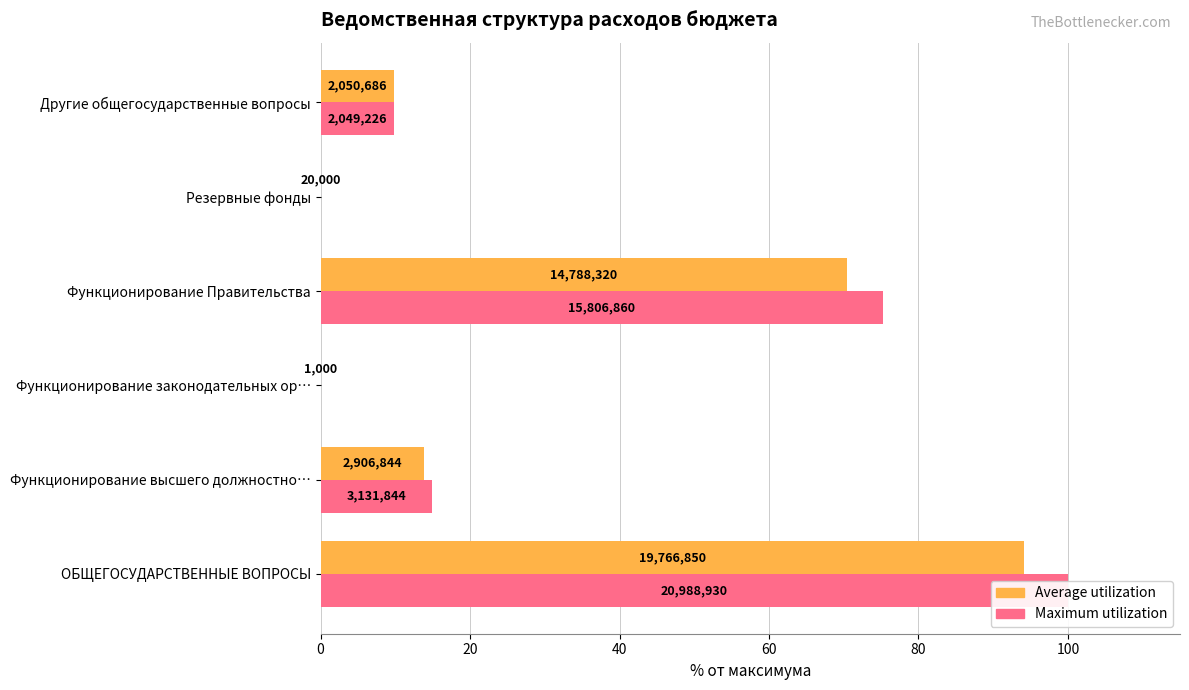

List the series in order of their peak value, highest first.

Maximum utilization, Average utilization